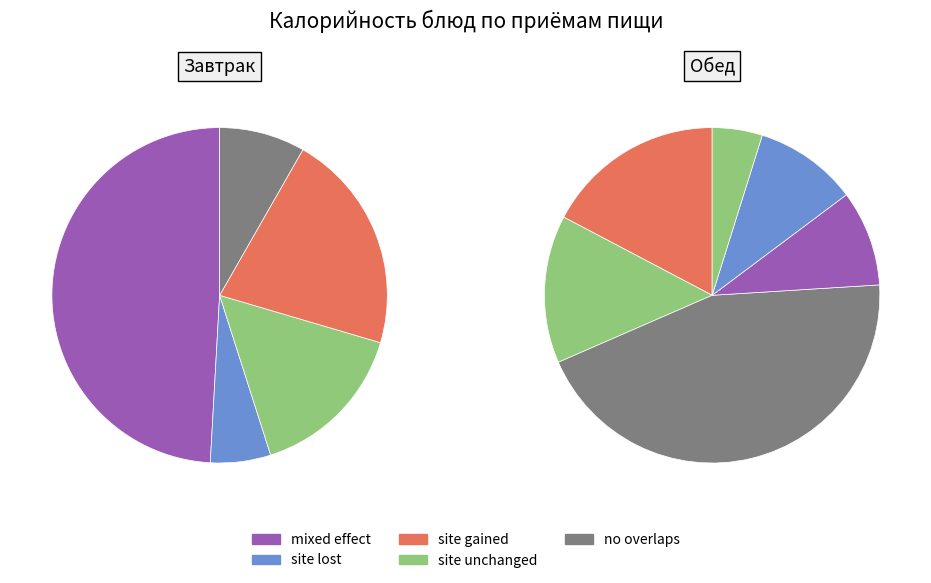

The хлеб ржаной (обед) slice represents 1% of the pie. True or false?

False